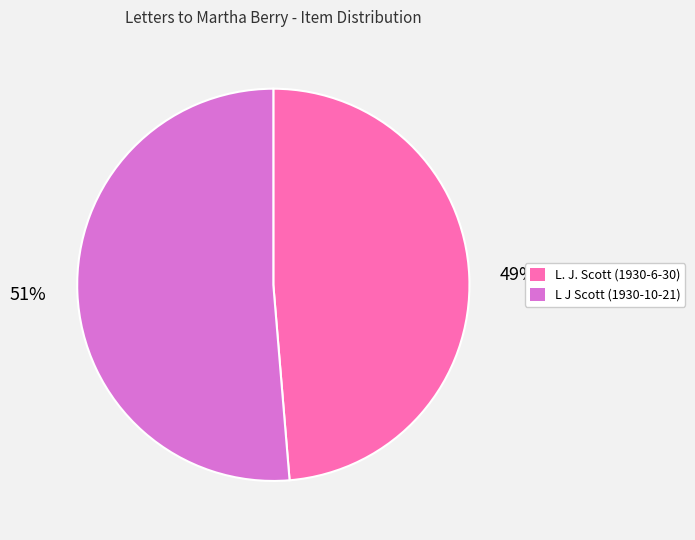

Count the number of slices in the pie.

2